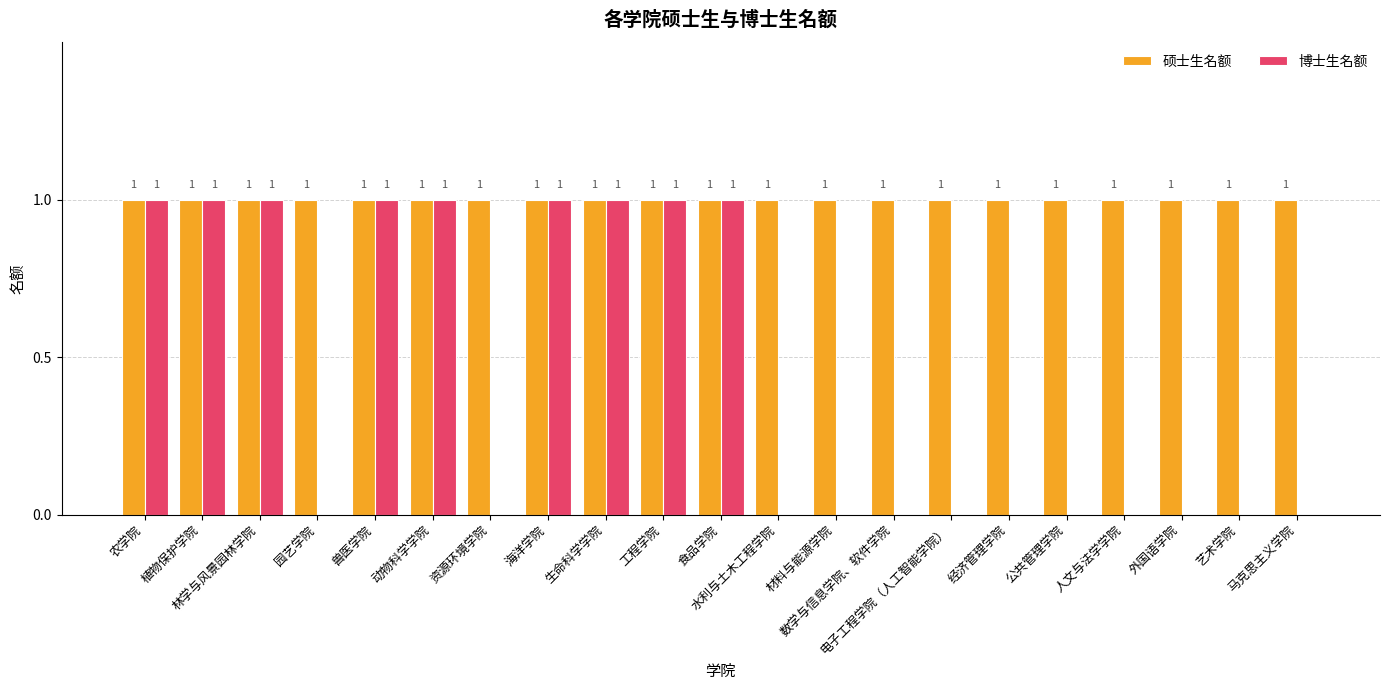

What are all the series names shown in the legend?

硕士生名额, 博士生名额